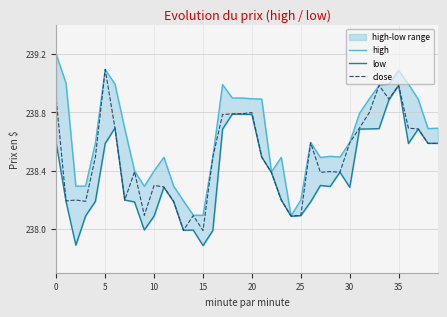

Does the chart display data point markers on the line(s)?

No